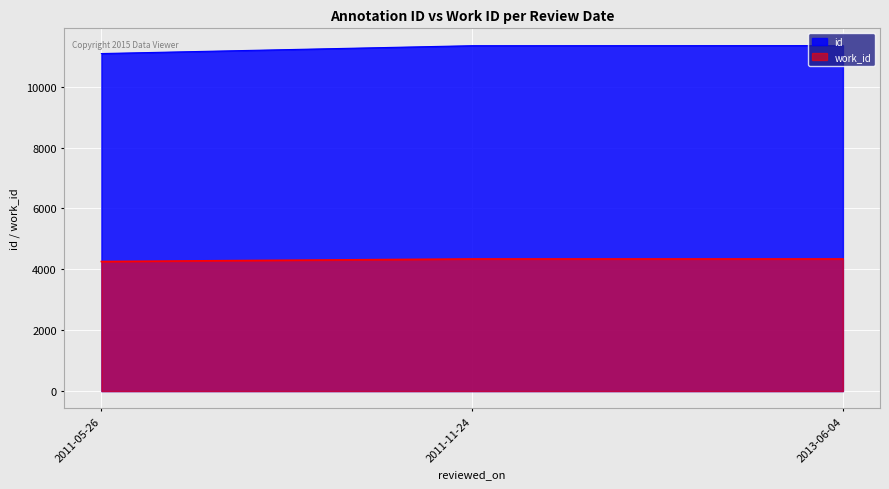

What is the average value of the id series?

11260